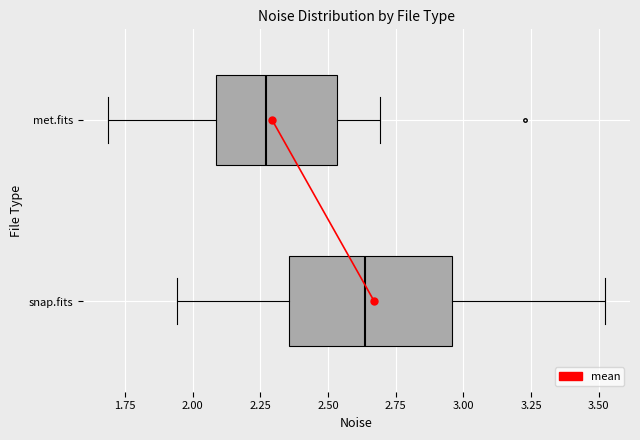

Comparing the boxes themselves (not the whiskers), which one is the widest?

snap.fits